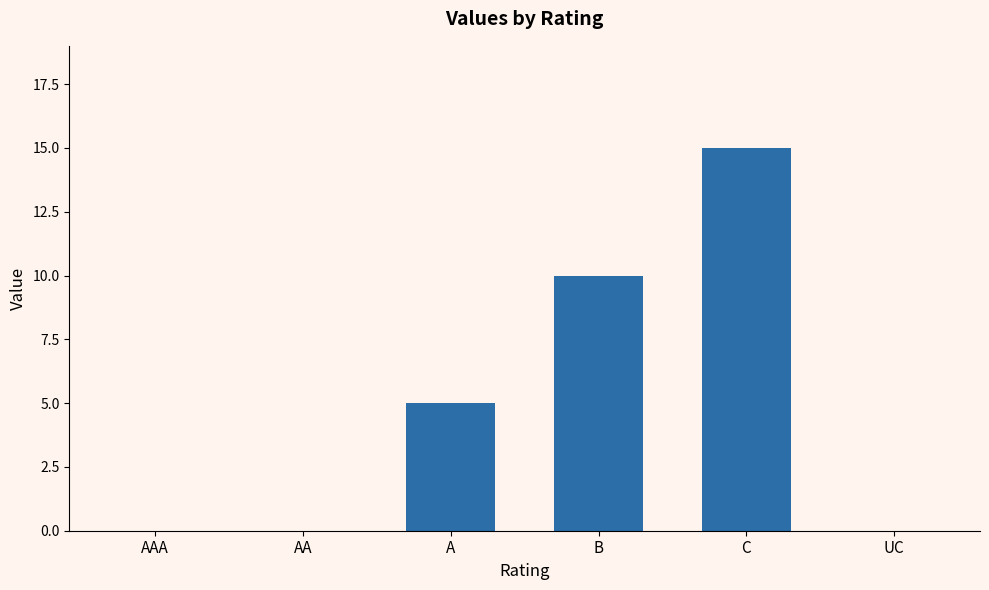

The value at A is 5. True or false?

True